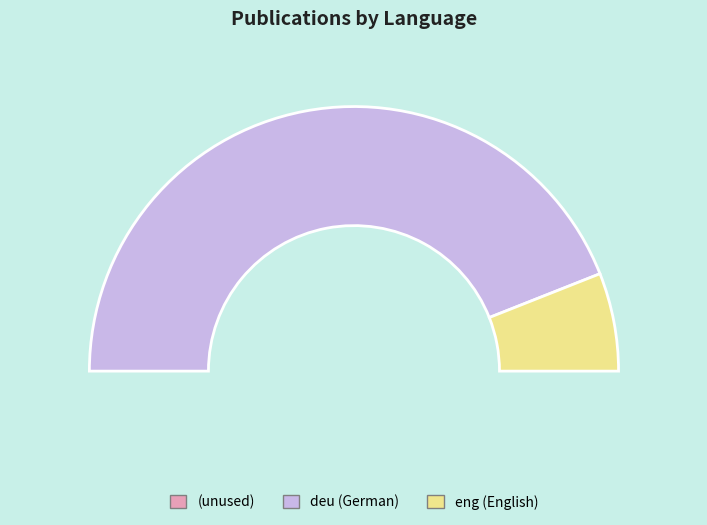

To the nearest percent, what portion does deu represent?

88%